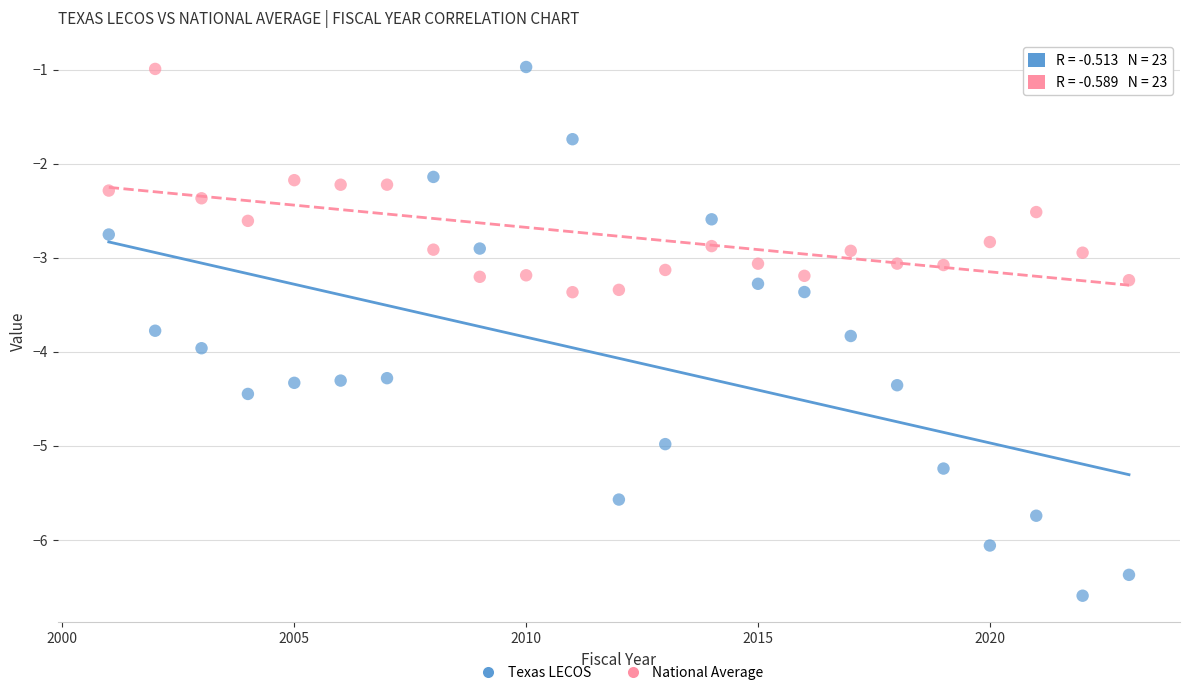

Across all data points, what is the range of X values (max minus min)?

22.0